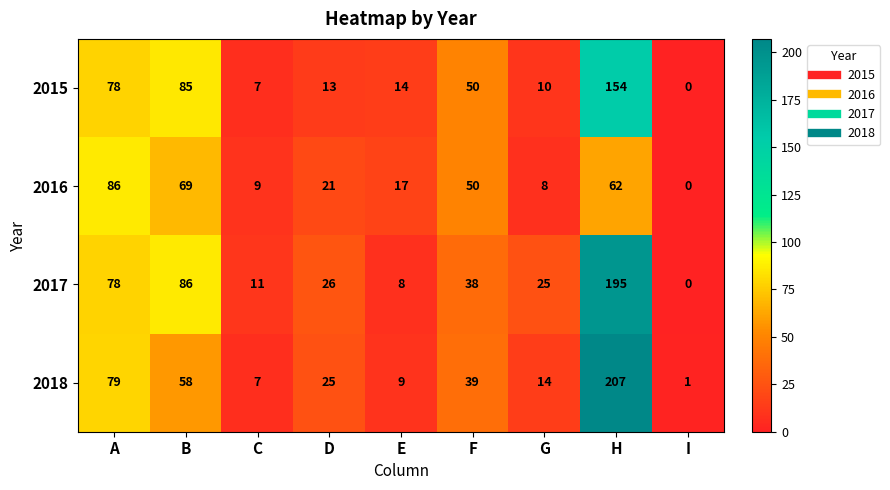

At which category is the sum across all series the highest?

H